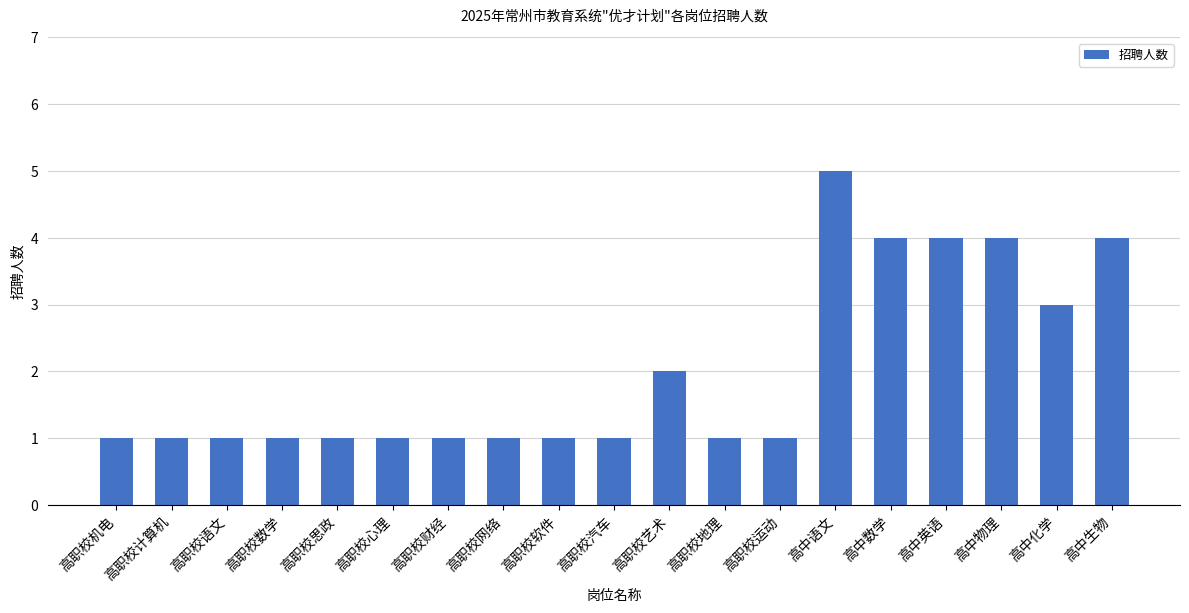

What is the greatest value displayed?

5